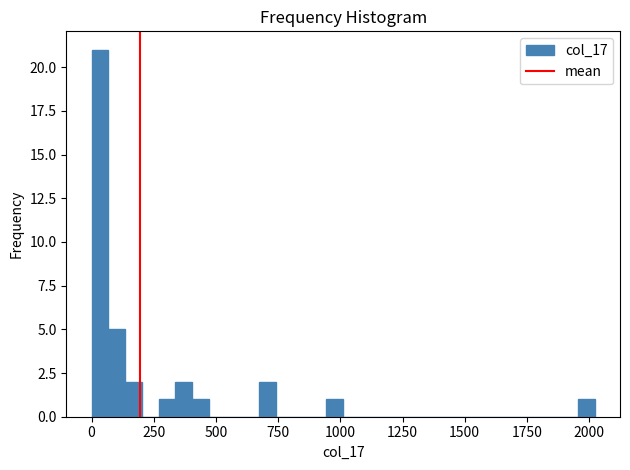

Read against the x-axis, roughly where is the centre of the tallest bar?

50